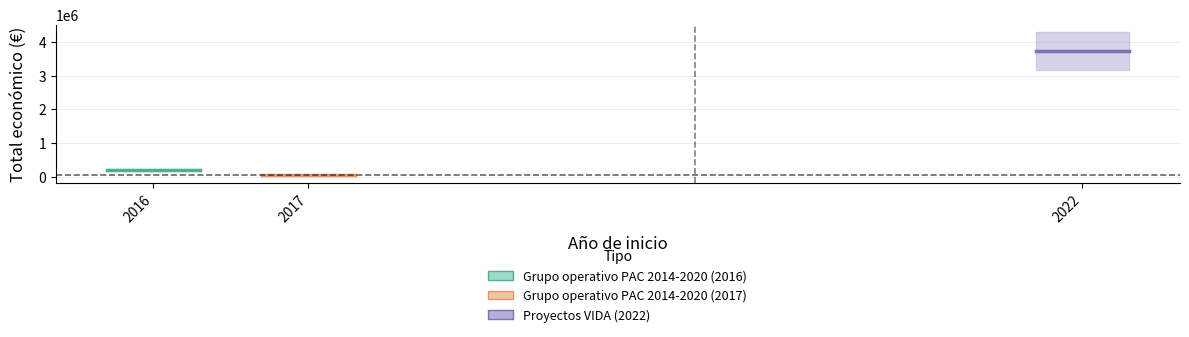

How many values are below 199983?

1